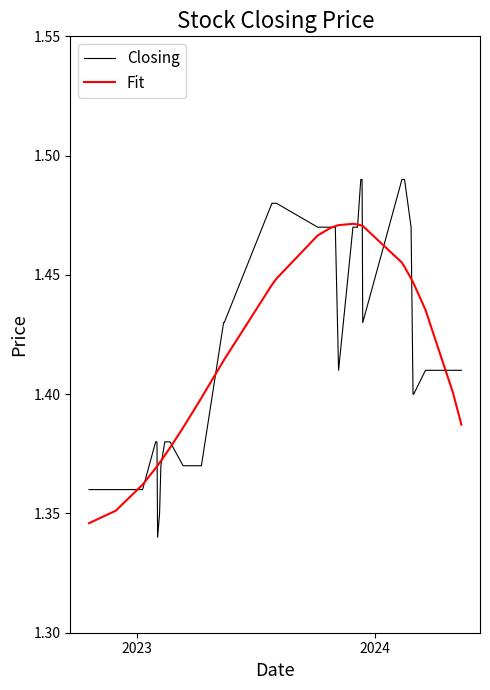

List the series in order of their peak value, highest first.

Closing, Fit